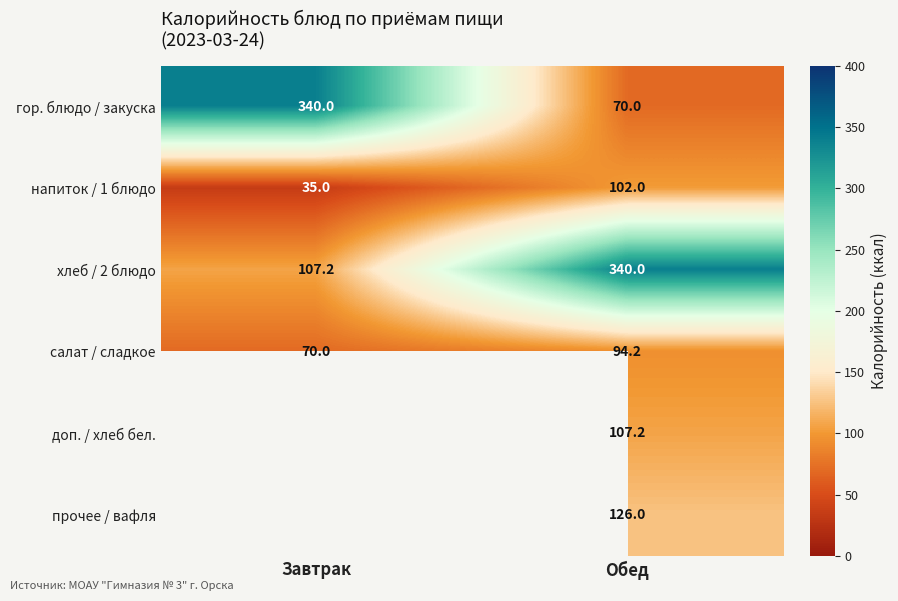

What is the difference between the highest and lowest values at Обед?

270.0